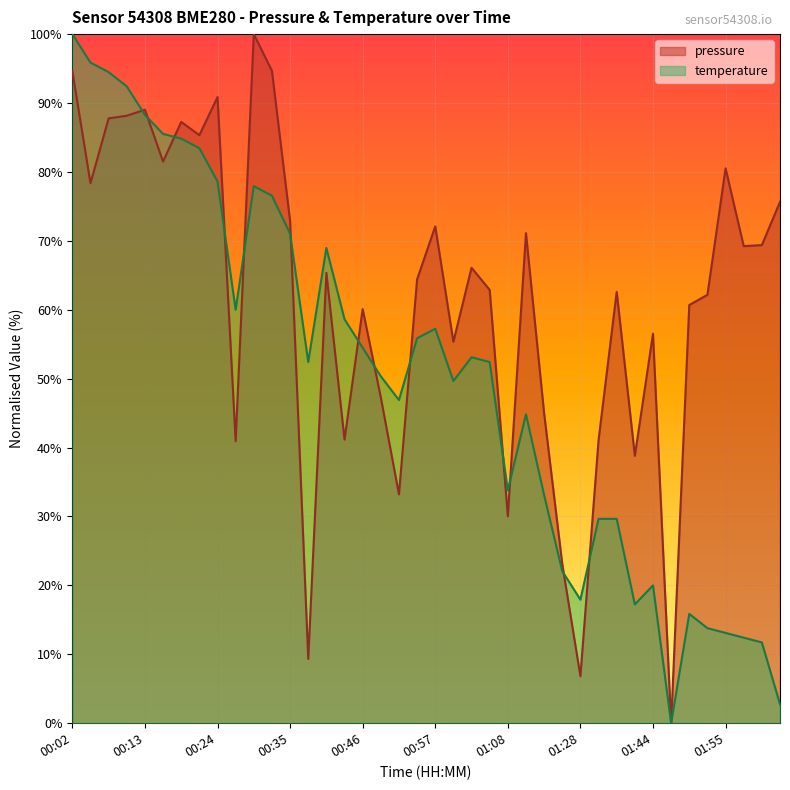

What is the difference between the highest and lowest values at 00:02?

5.4